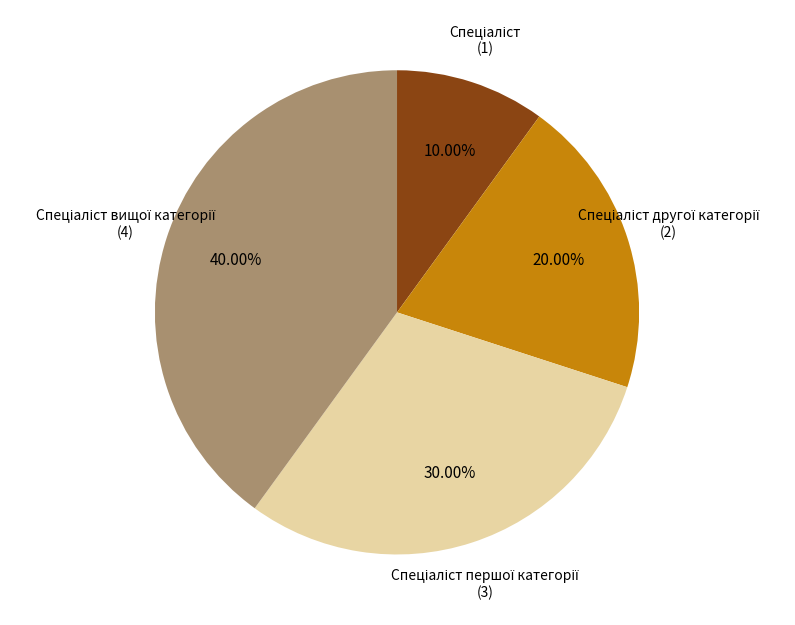

Is there any slice that represents more than half of the pie?

No